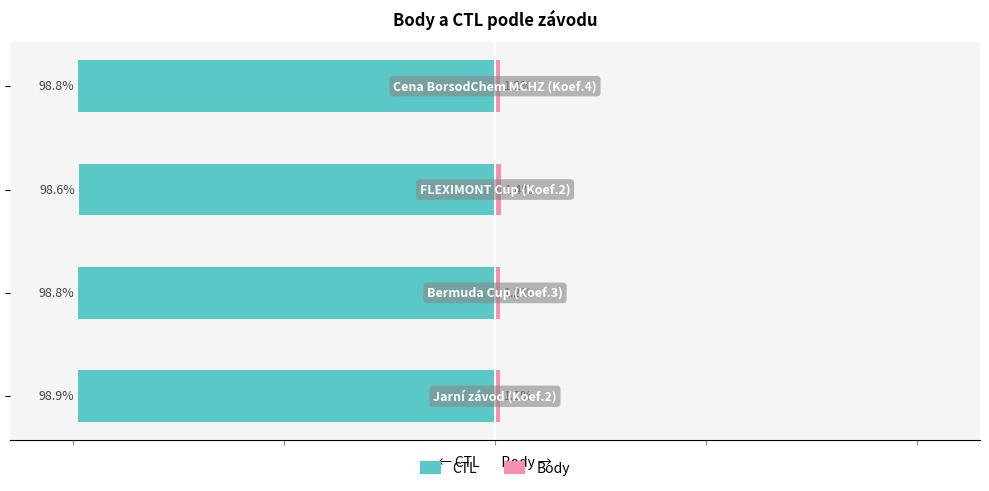

What is the value of the CTL bar at the 3rd from the left?

-98.6